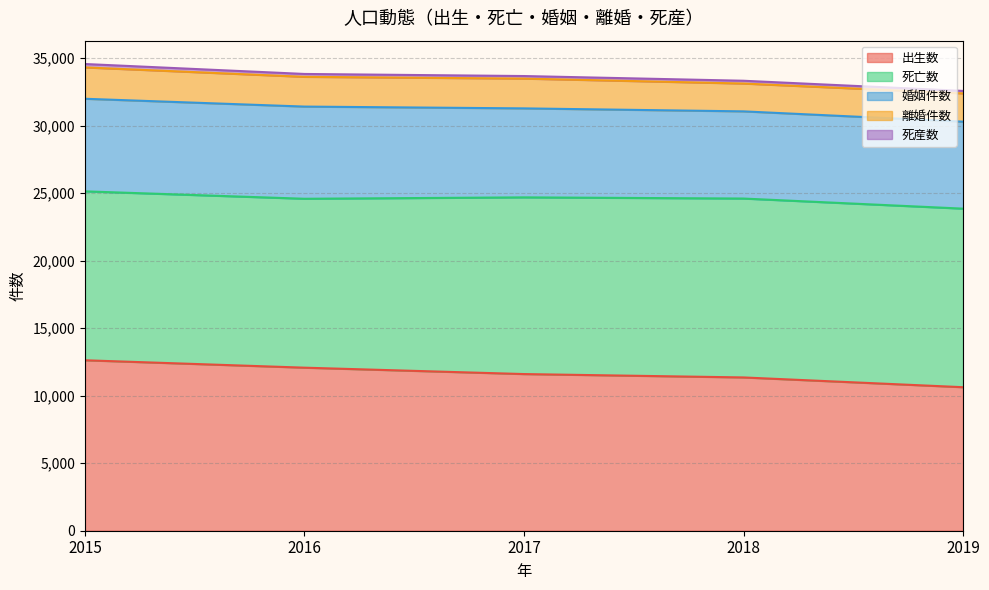

List the labels in order of 出生数 value, smallest first.

2019, 2018, 2017, 2016, 2015